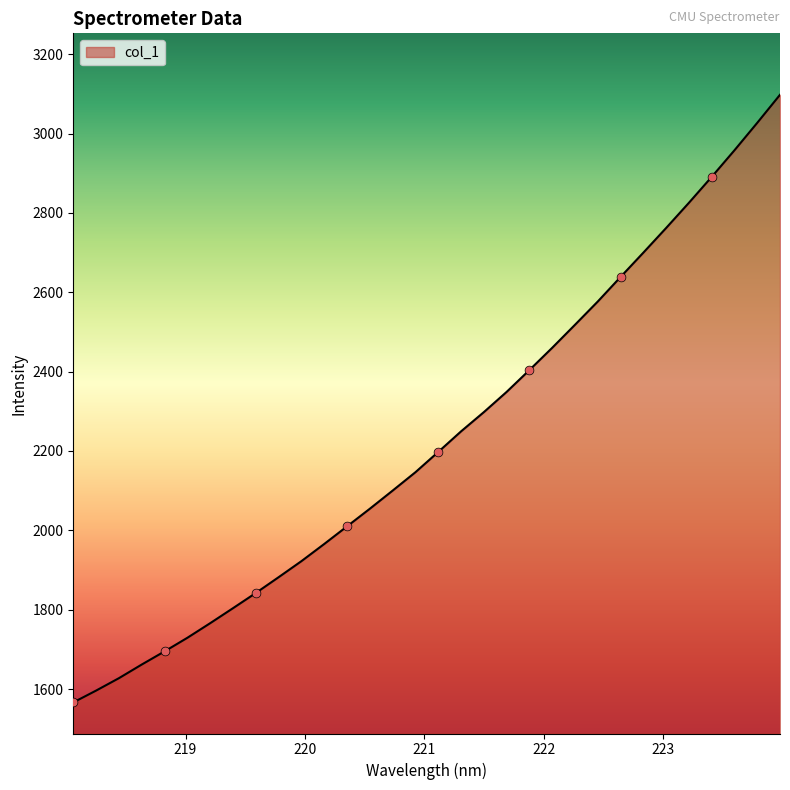

What is the greatest value displayed?

3097.8